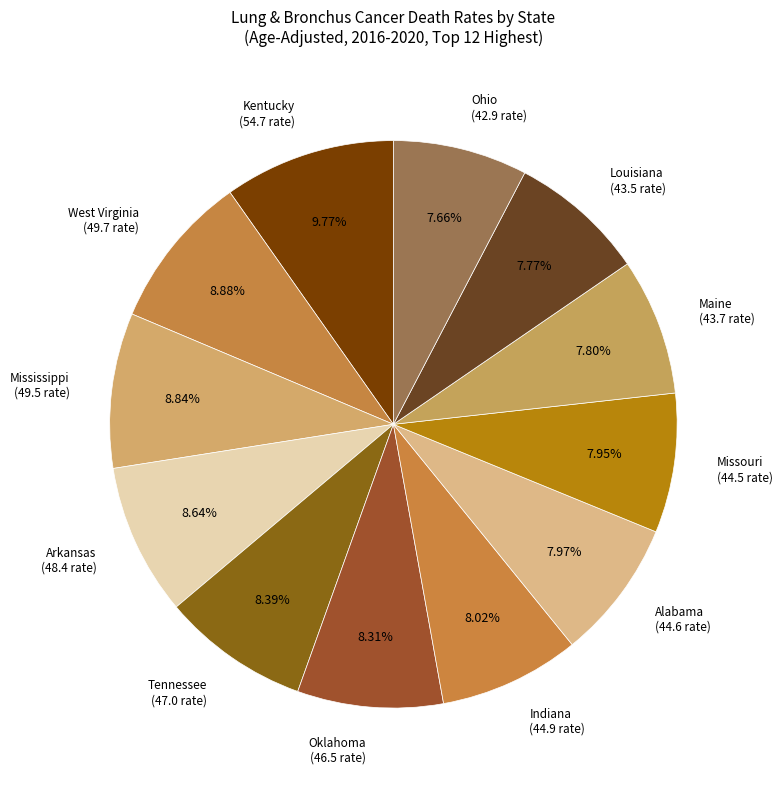

Do Oklahoma and West Virginia together represent more than half of the pie?

No